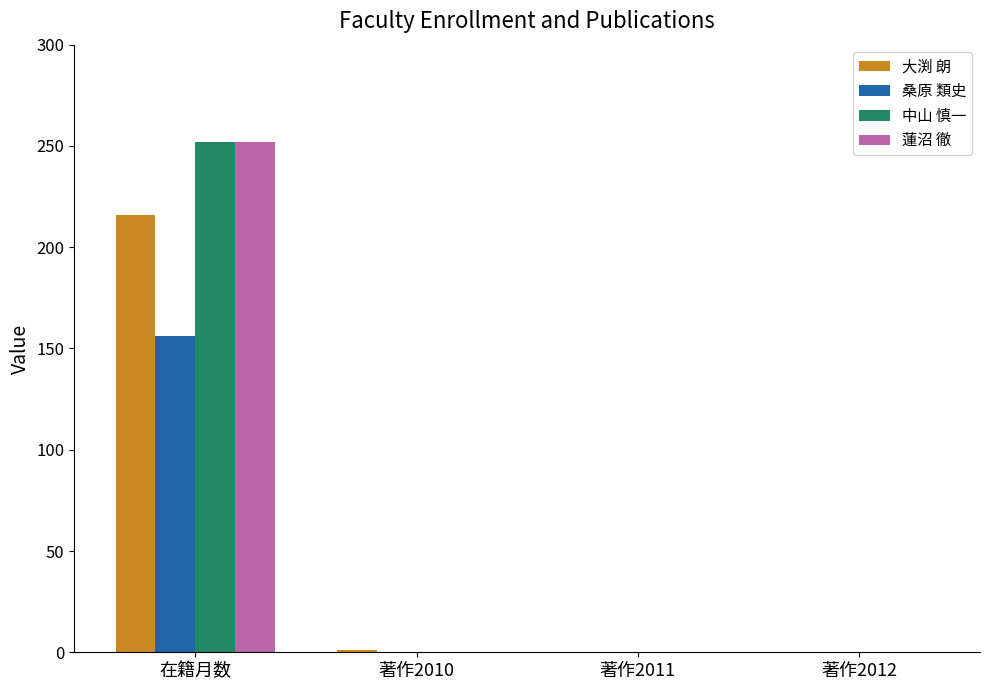

True or false: 桑原 類史 has a value of 0 at 著作2010.

True